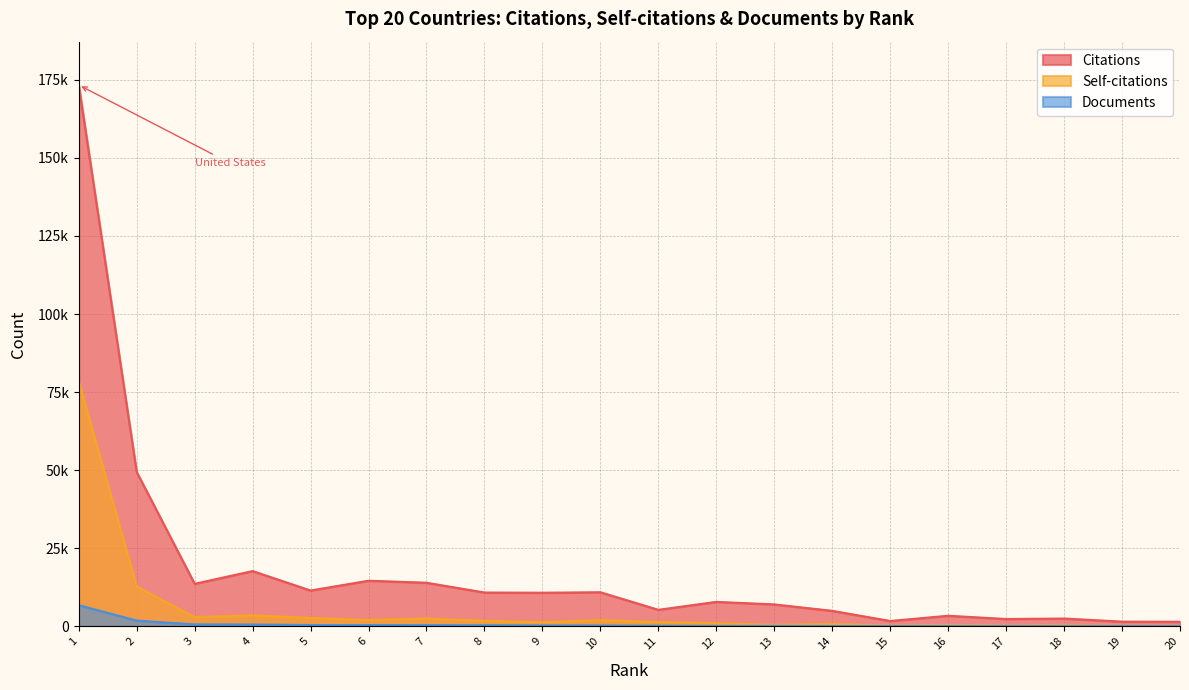

Rank the series by their maximum value, from highest to lowest.

Citations, Self-citations, Documents